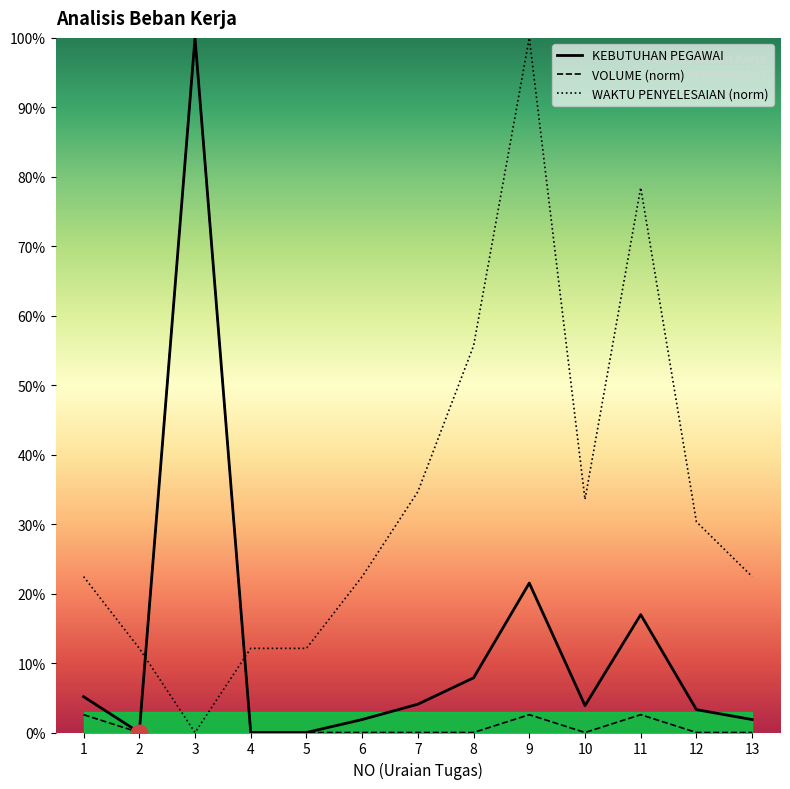

What are all the series names shown in the legend?

KEBUTUHAN PEGAWAI, VOLUME (norm), WAKTU PENYELESAIAN (norm)